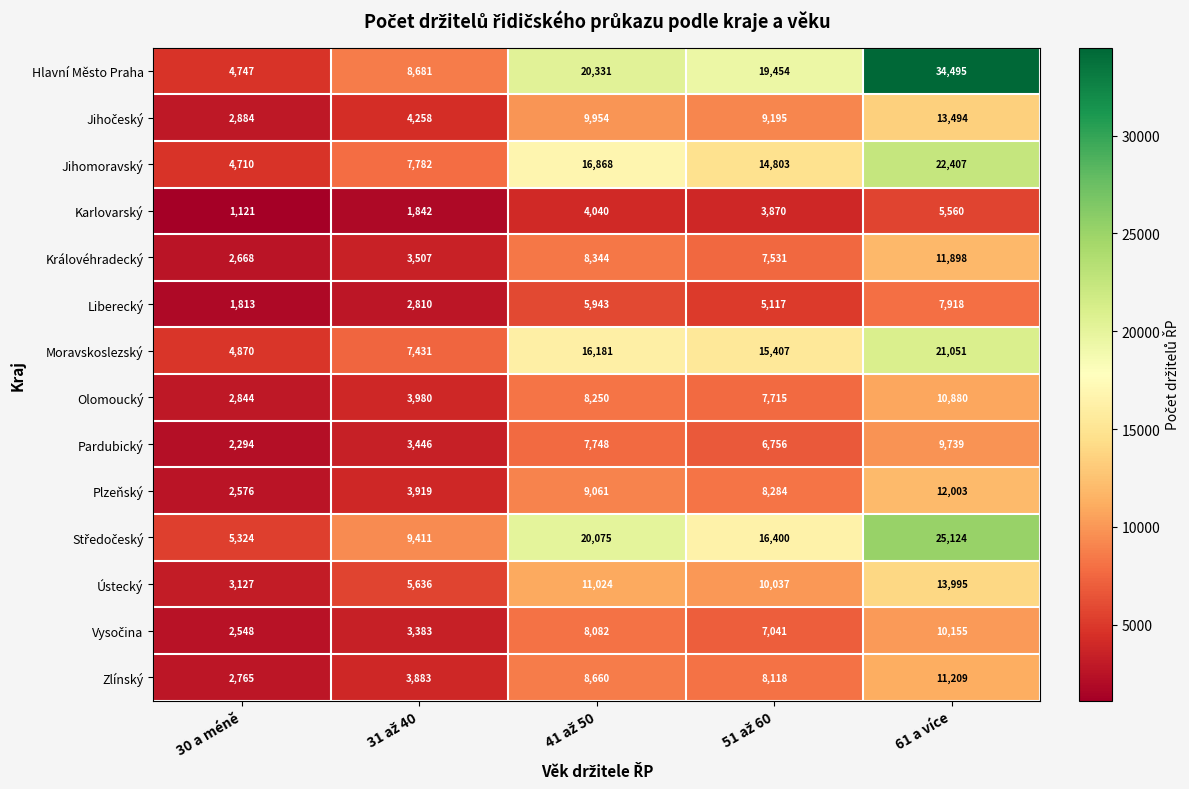

Which category has the lowest value across all series?

30 a méně